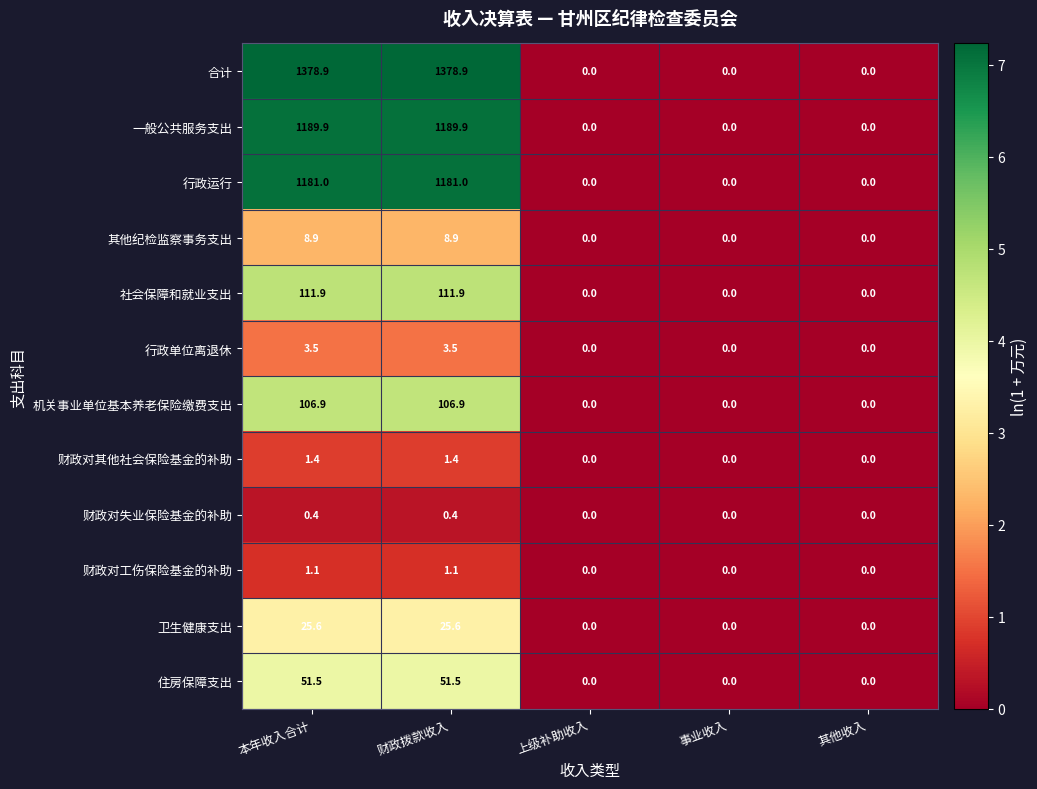

Is it true that 财政对失业保险基金的补助 equals 0.4 at 财政拨款收入?

True